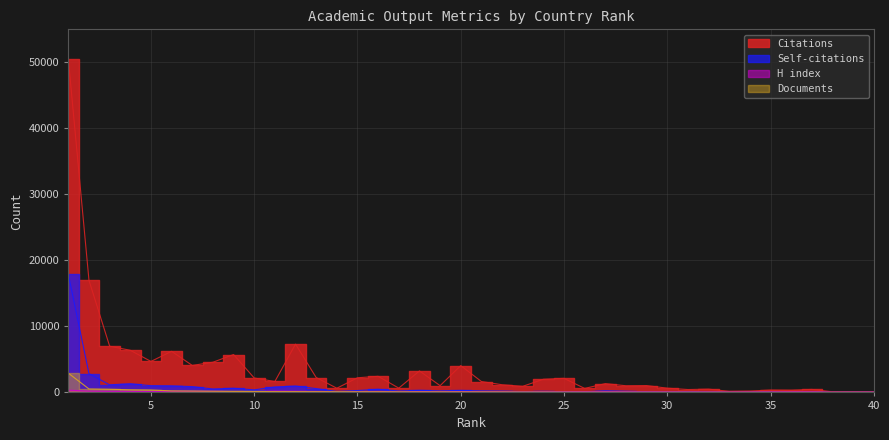

Which category has the highest value in the Documents series?

1